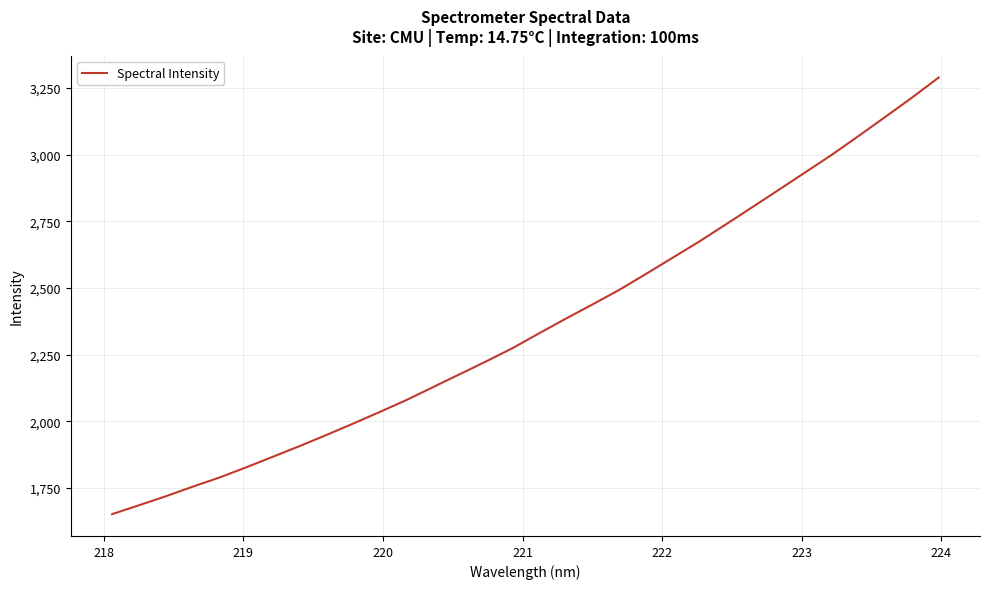

What is the smallest value displayed?

1652.5